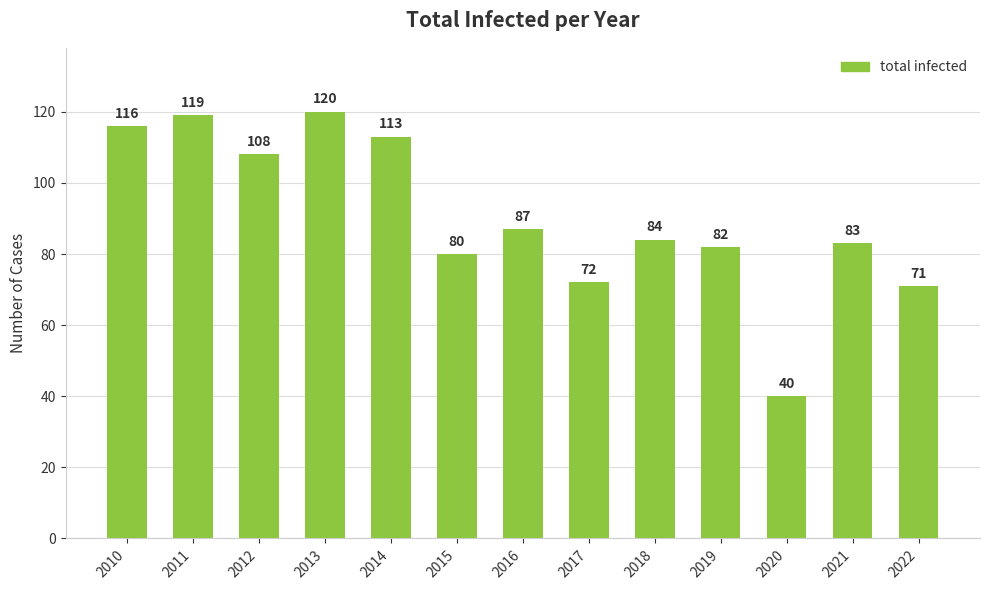

Reading right to left, extract all data points from this chart.

2022=71	2021=83	2020=40	2019=82	2018=84	2017=72	2016=87	2015=80	2014=113	2013=120	2012=108	2011=119	2010=116